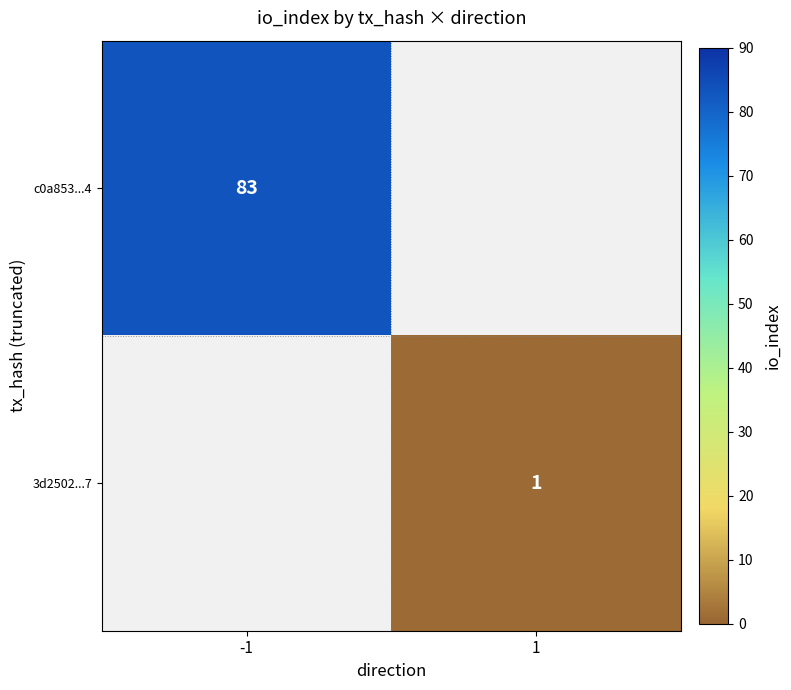

The 3d2502...7 series shows 1 at 1. True or false?

True